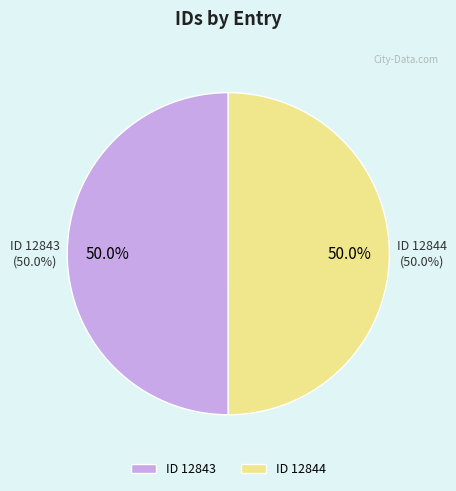

How many slices are in this pie chart?

2